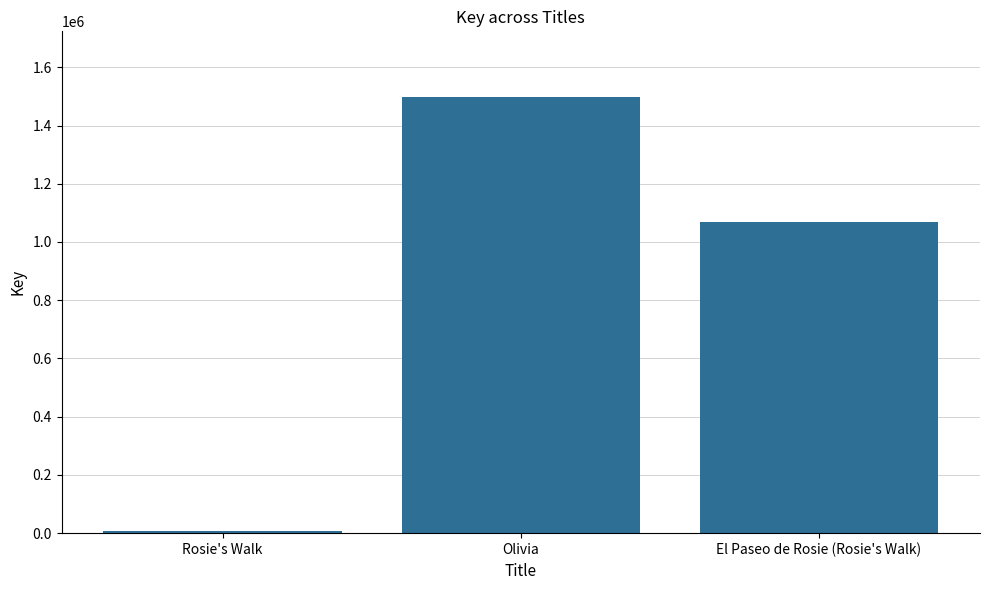

What is the difference between the values at El Paseo de Rosie (Rosie's Walk) and Rosie's Walk?

1062832